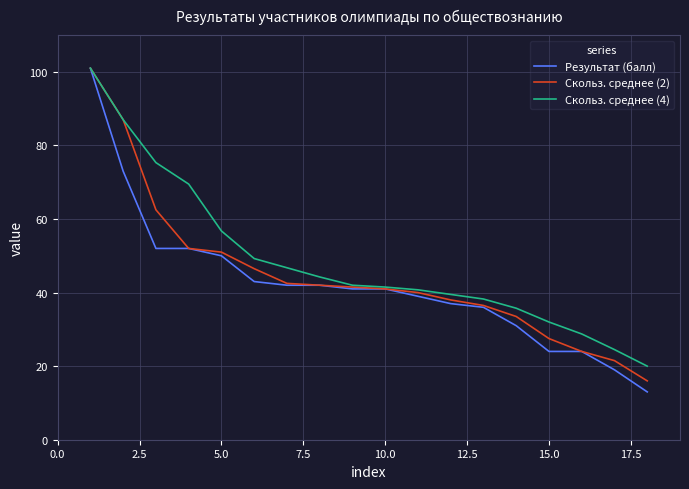

What is the maximum value for Скольз. среднее (4)?

101.0